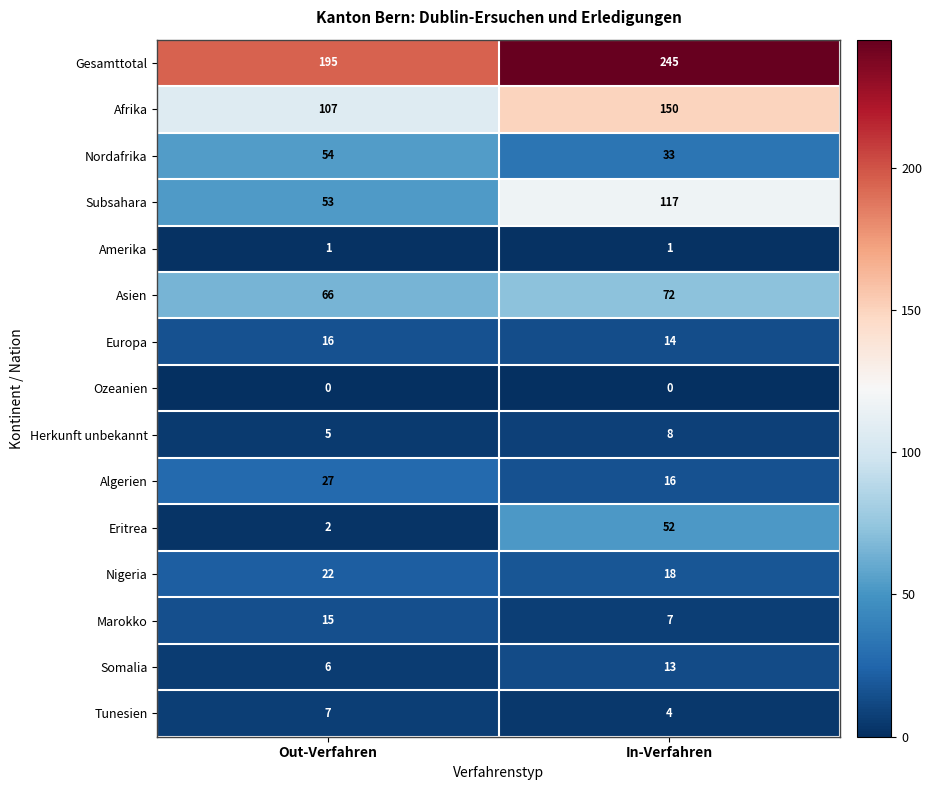

What is the average value of the Asien series?

69